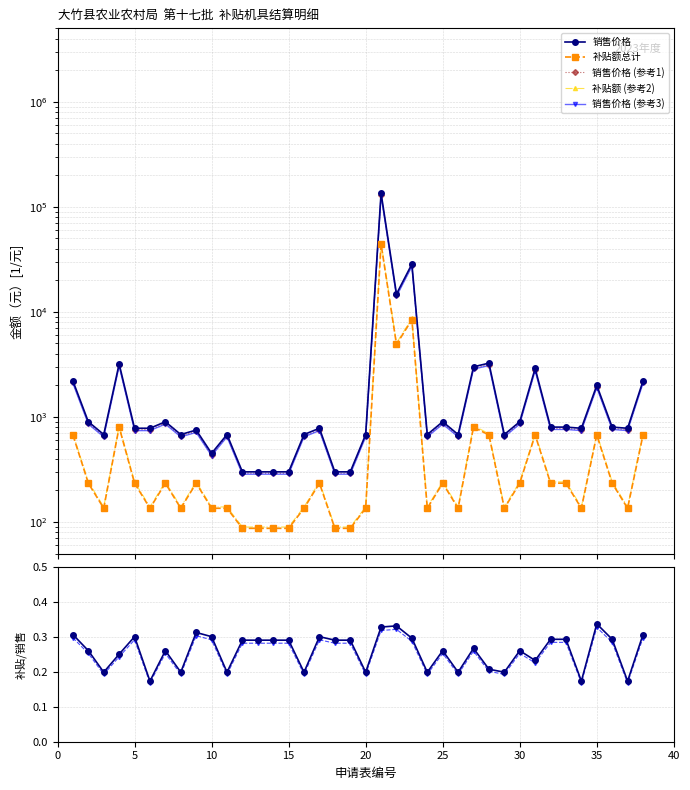

Reading left to right, what are all the values shown in this chart?

销售价格: 2200.0	900.0	680.0	3200.0	780.0	780.0	900.0	680.0	750.0	450.0	680.0	300.0	300.0	300.0	300.0	680.0	780.0	300.0	300.0	680.0	135000.0	14800.0	28500.0	680.0	900.0	680.0	3000.0	3250.0	680.0	900.0	2900.0	800.0	800.0	780.0	2000.0	800.0	780.0	2200.0
补贴额总计: 693.2	241.0	139.1	824.0	241.0	139.1	241.0	139.1	241.0	139.1	139.1	89.6	89.6	89.6	89.6	139.1	241.0	89.6	89.6	139.1	45535.3	5042.9	8676.7	139.1	241.0	139.1	824.0	693.2	139.1	241.0	693.2	241.0	241.0	139.1	693.2	241.0	139.1	693.2